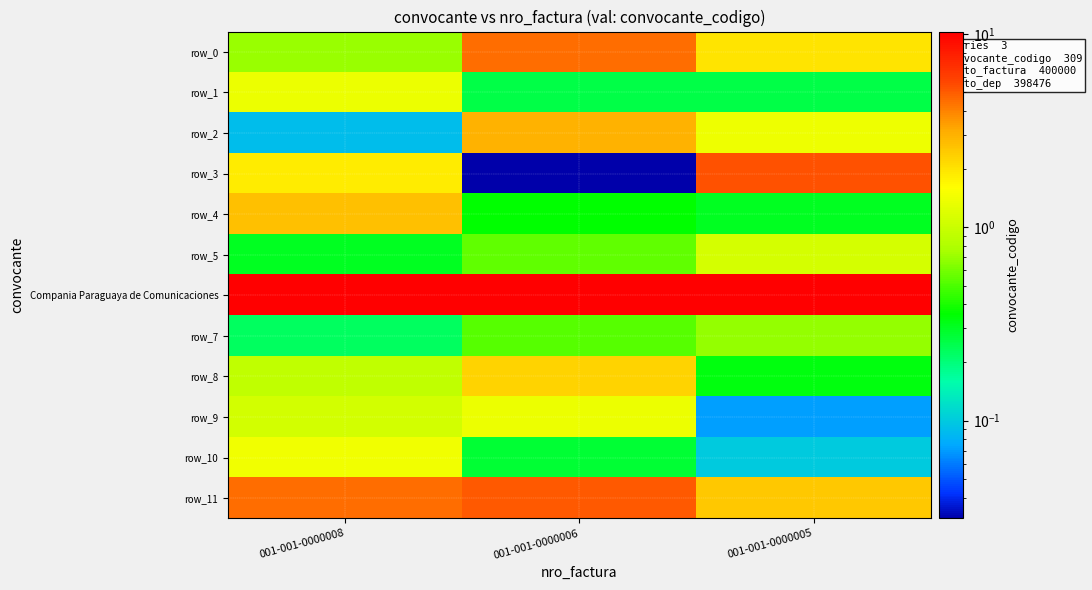

Which series has the largest total across all categories?

Compania Paraguaya de Comunicaciones